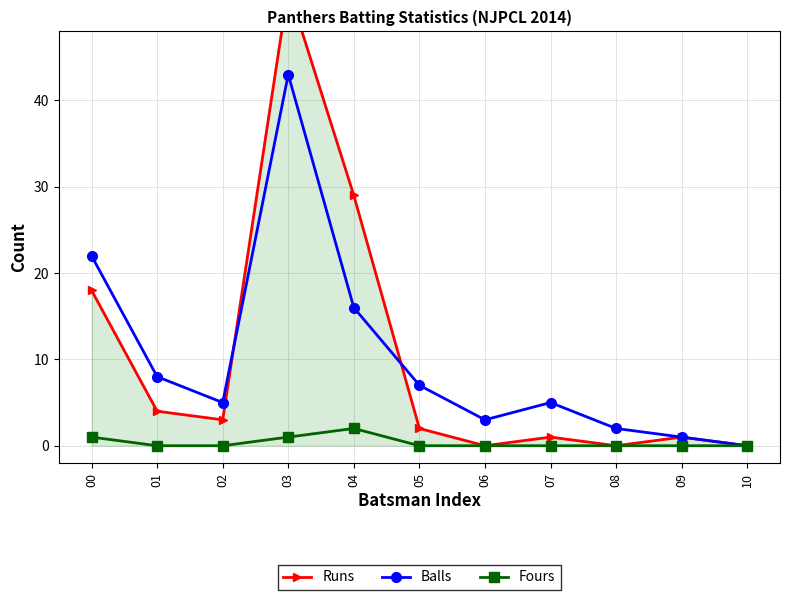

How many positive values does the Fours series have?

3